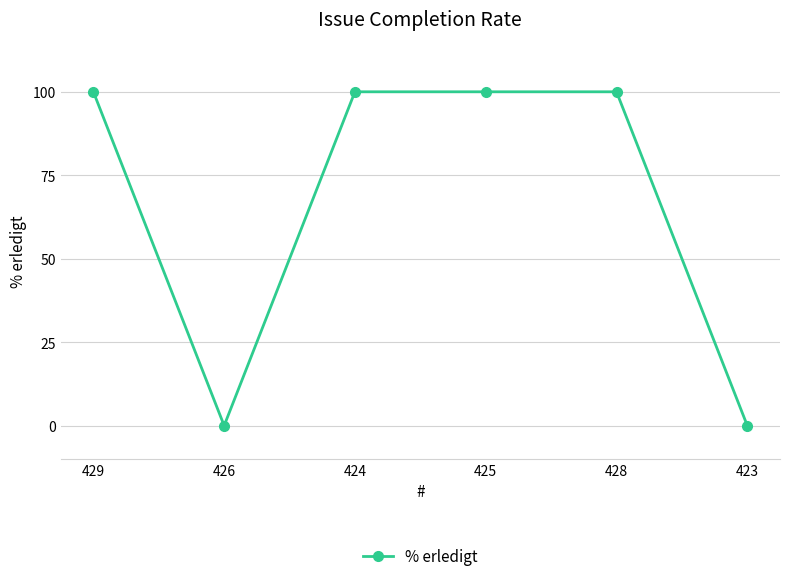

Is this an area chart (filled region under the line)?

No